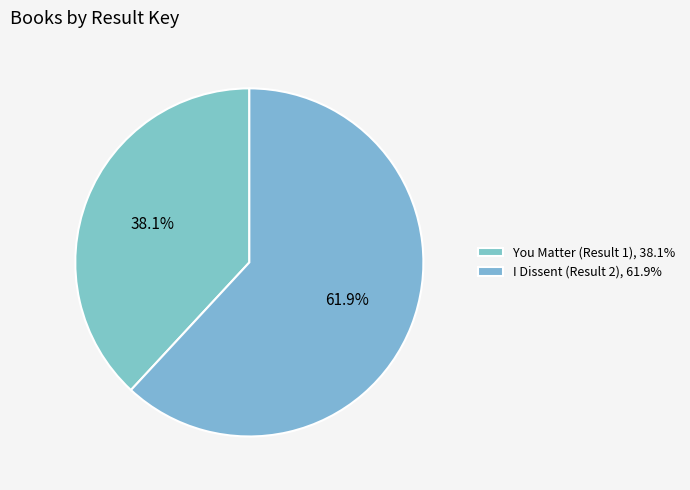

What is the majority slice?

I Dissent (Result 2)